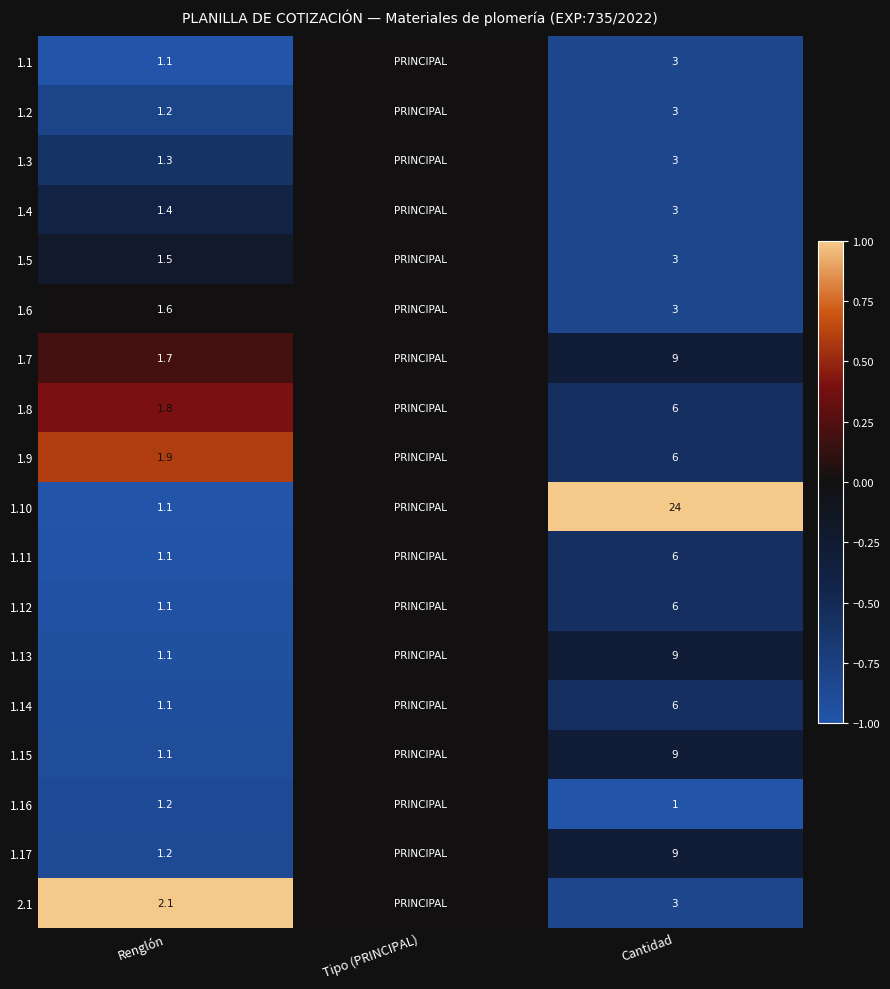

How many distinct data groups are displayed?

18